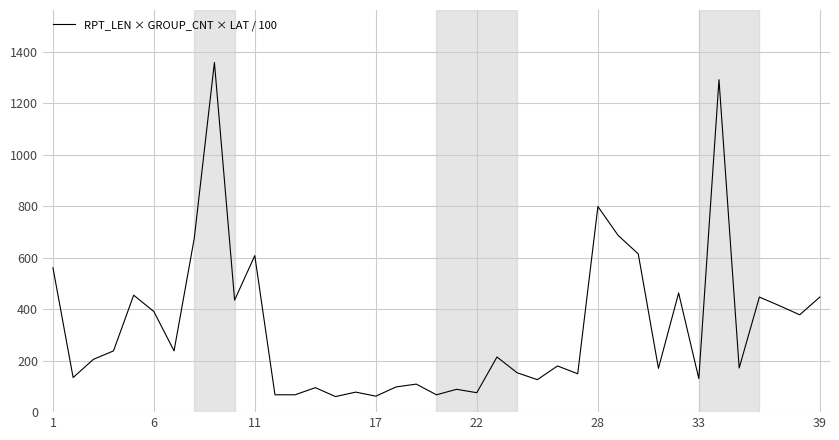

What is the minimum value shown in the chart?

60.5